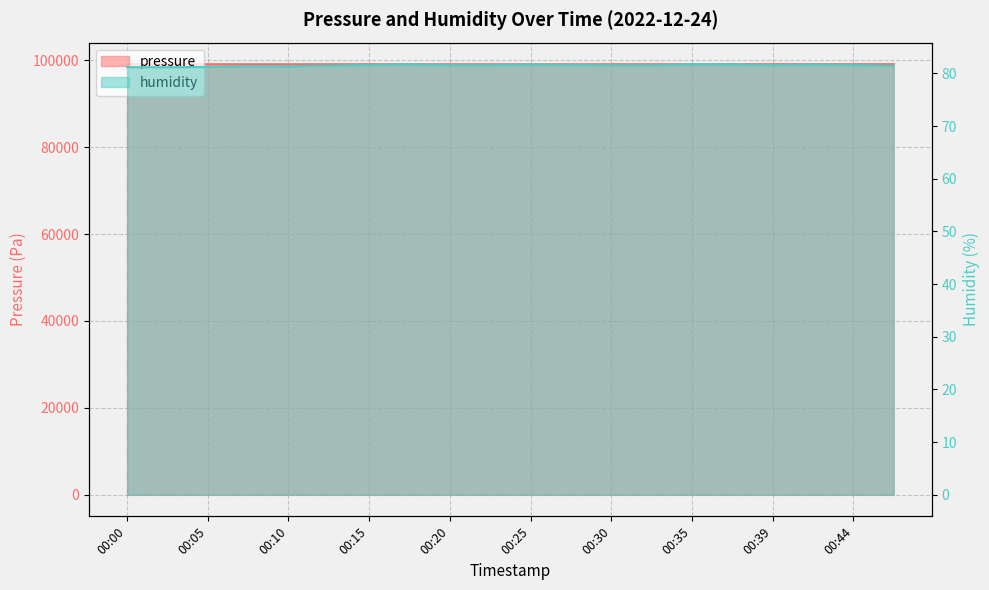

True or false: humidity has more than 0 interior local peaks.

True